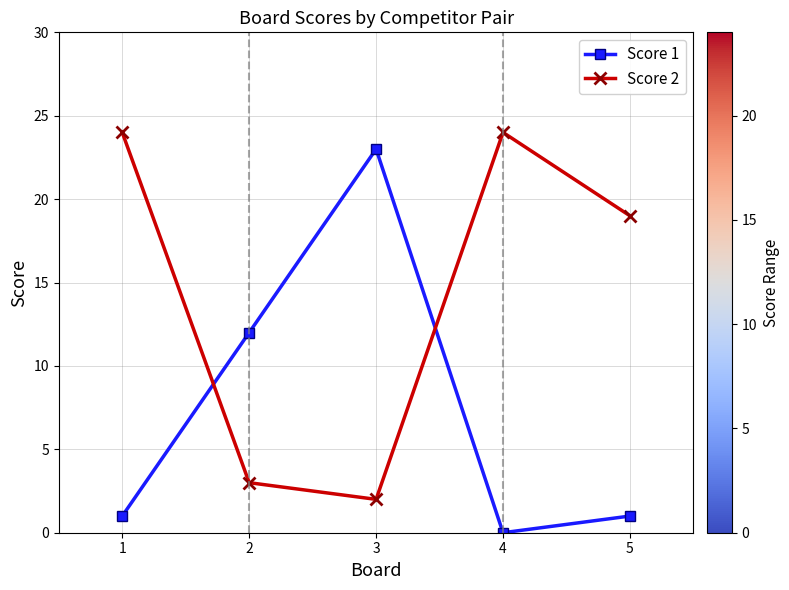

The Score 1 series shows -11 at 4. True or false?

False